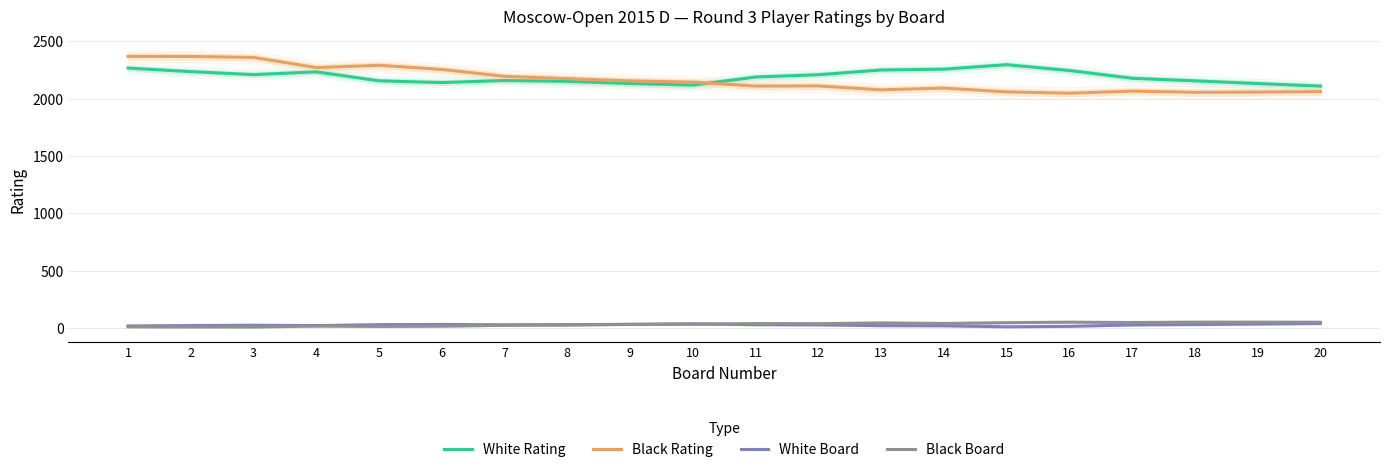

At which category is the sum across all series the highest?

1